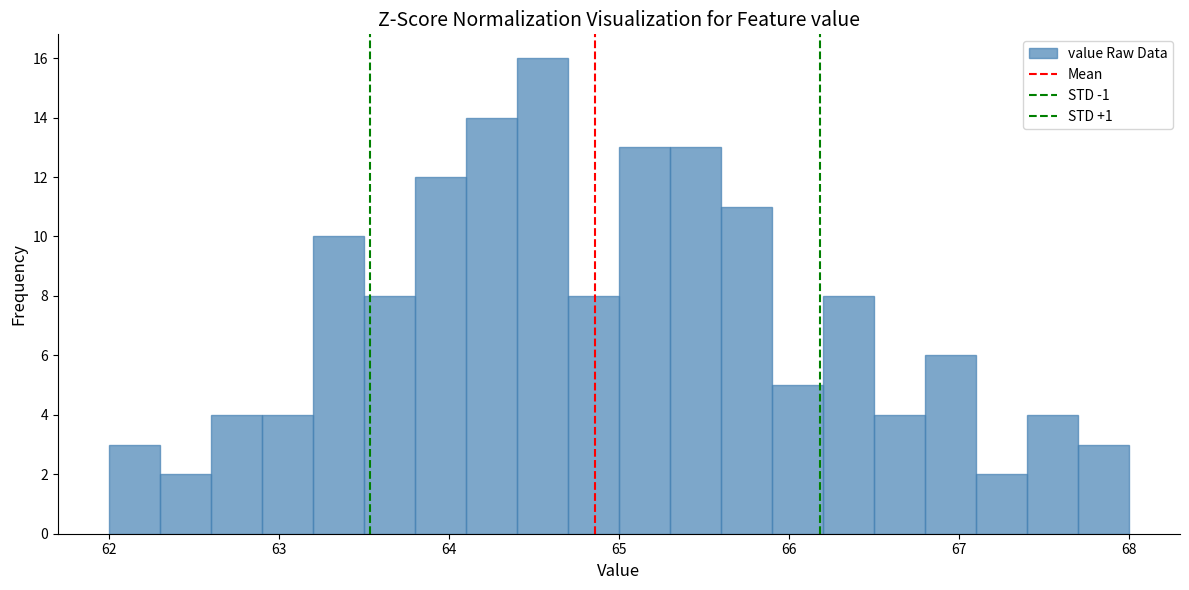

Around what value on the x-axis is the tallest bar? Give the approximate position of its centre, as read against the axis.

64.6